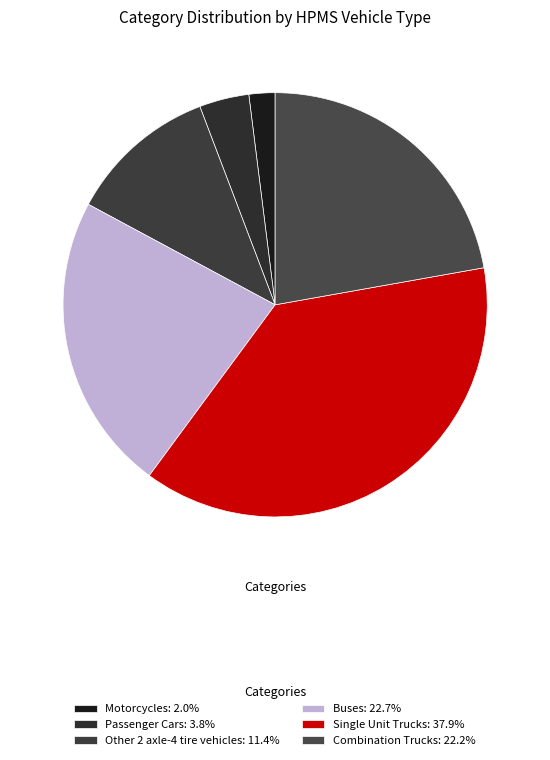

Count the number of slices in the pie.

6